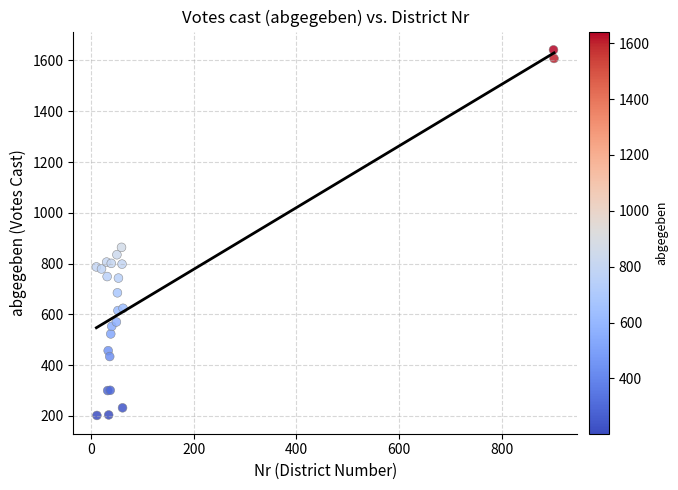

What Y value in the scatter plot is closest to 922?

864